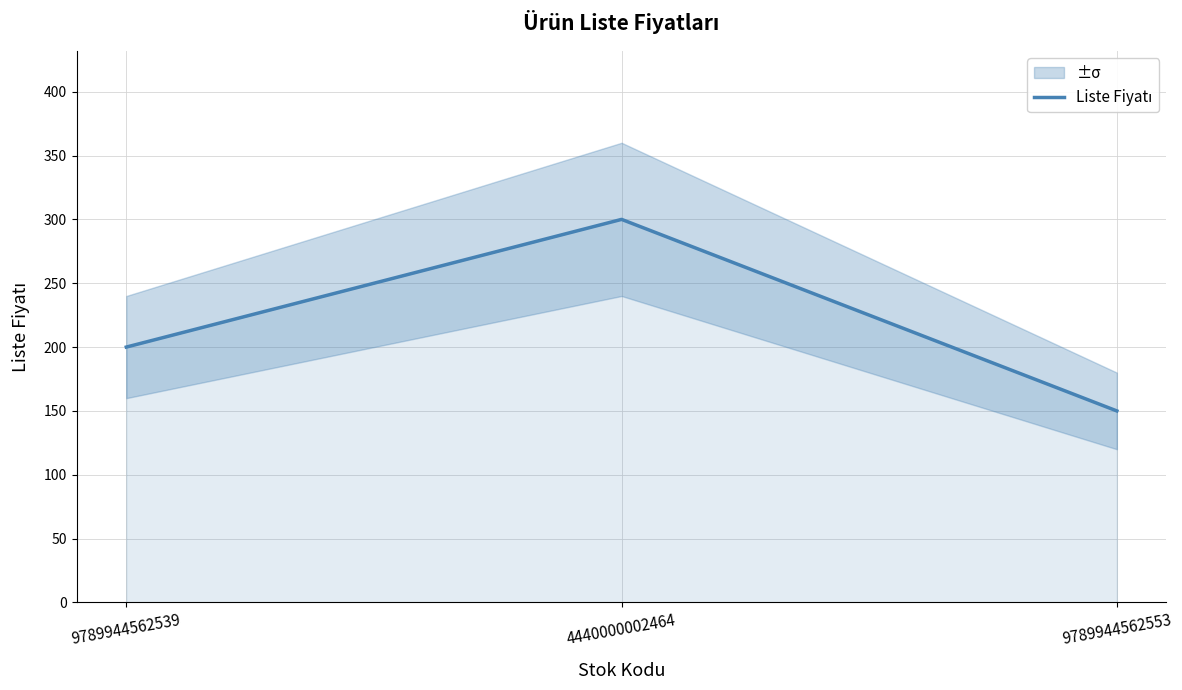

What is the change in value from 9789944562539 to 4440000002464?

+100